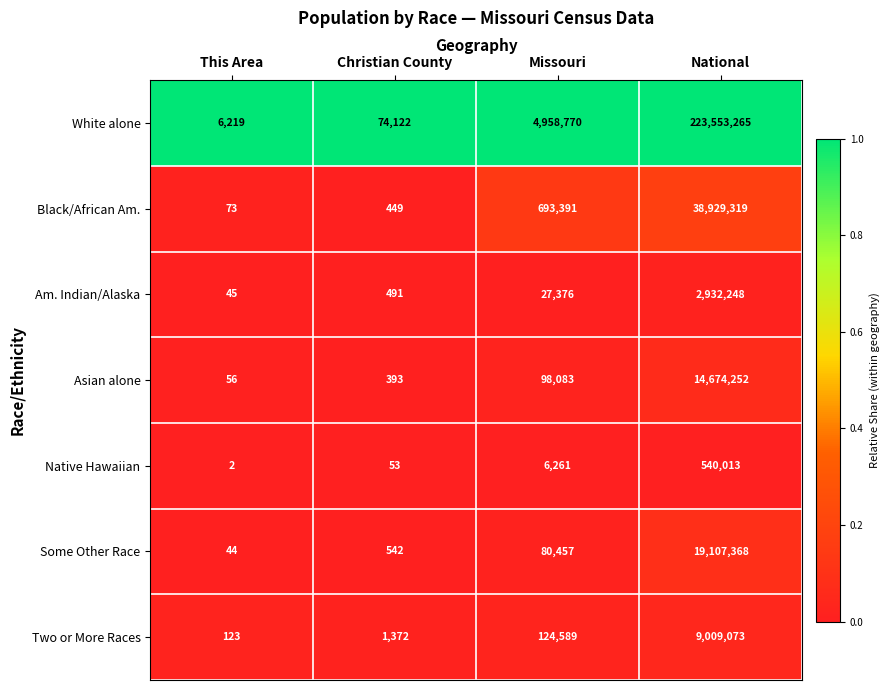

Read the White alone value at National, to the nearest 50.

223553250